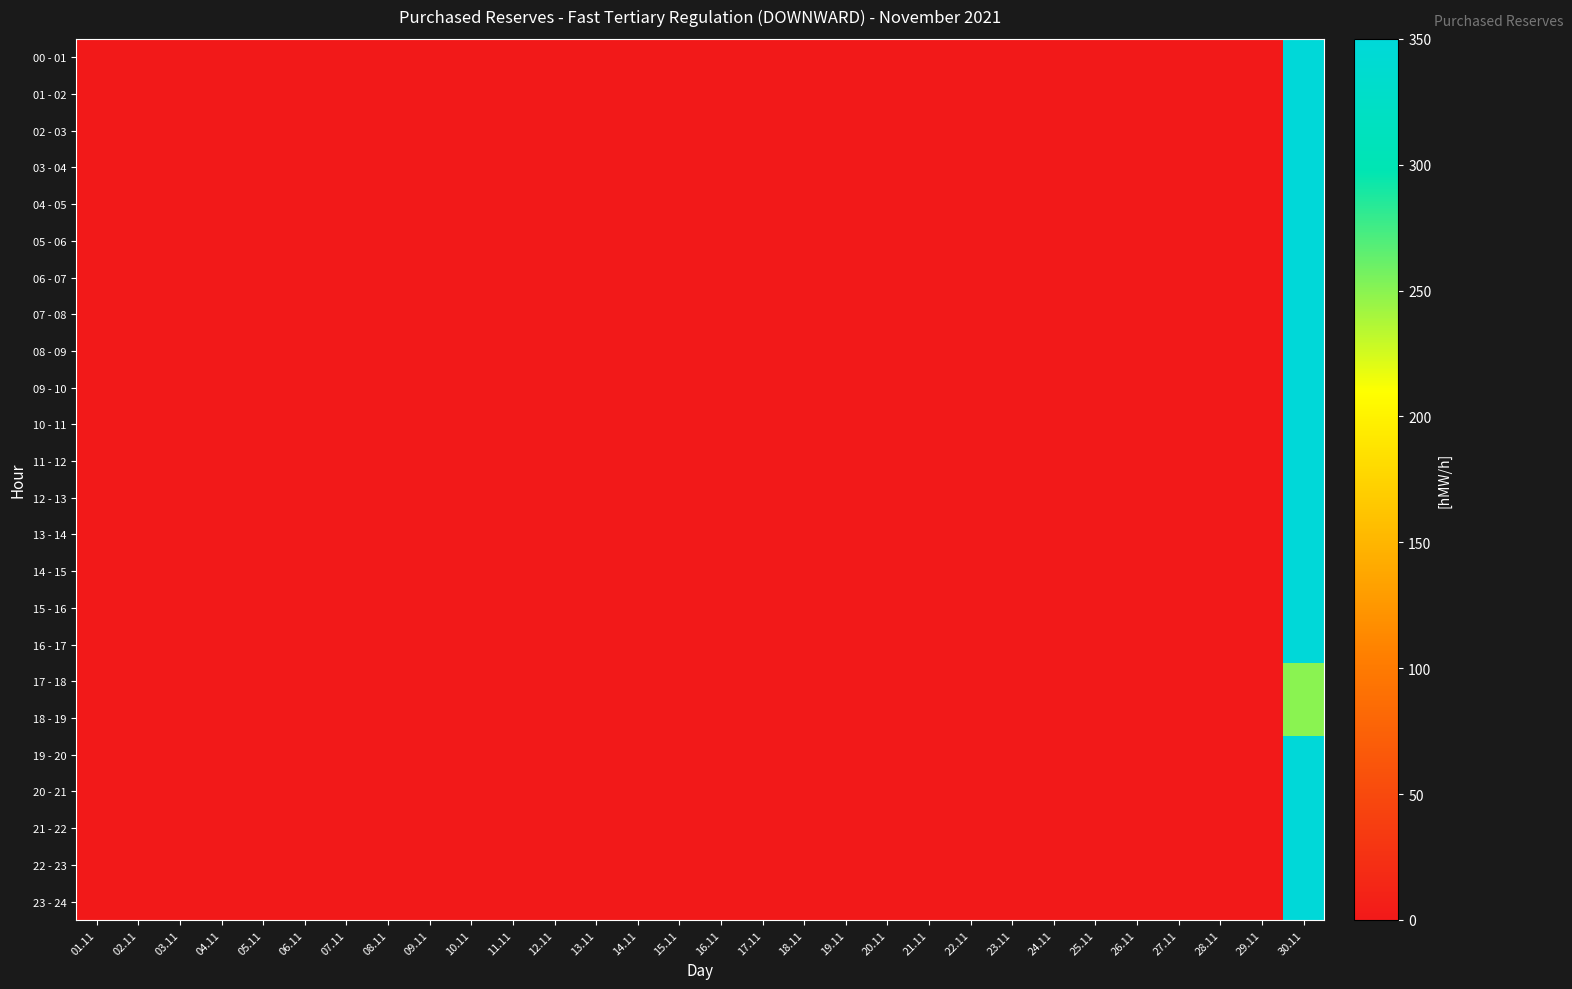

Which series has the largest total across all categories?

00 - 01